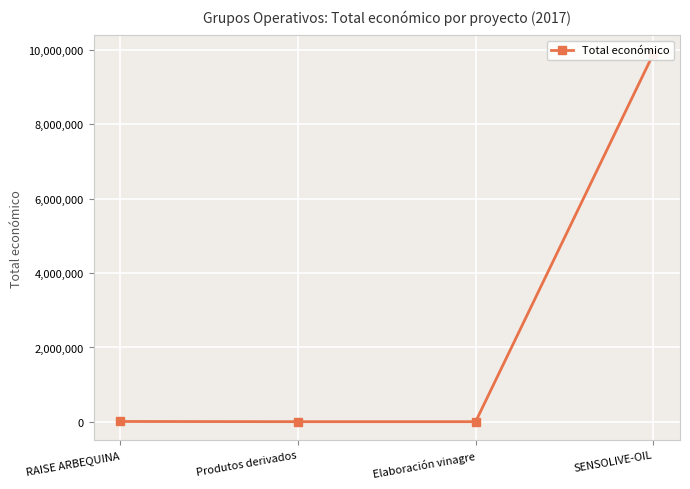

What is the difference between the second highest and second lowest values?

5200